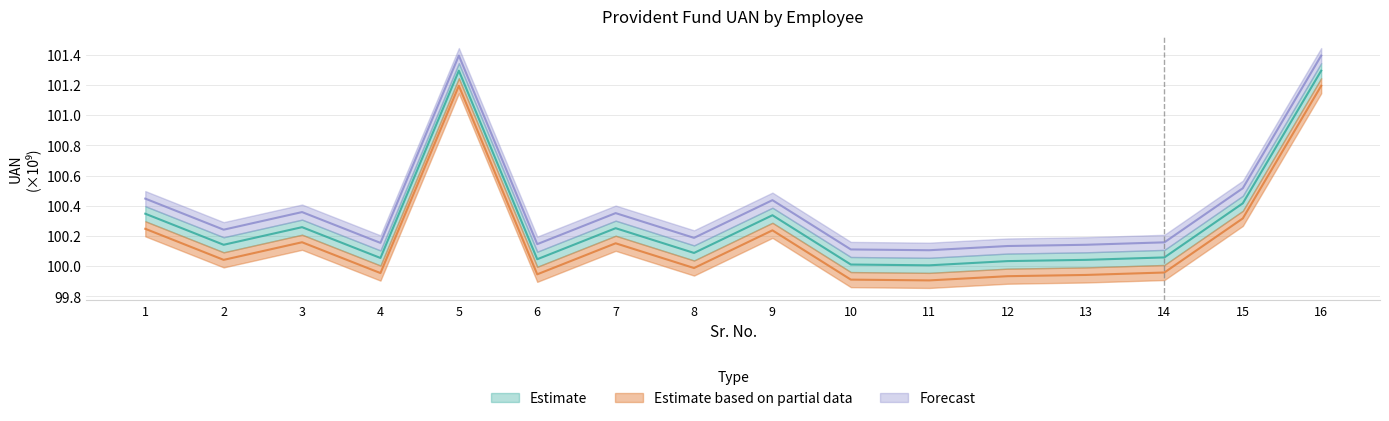

What is the minimum value for Forecast?

99.9